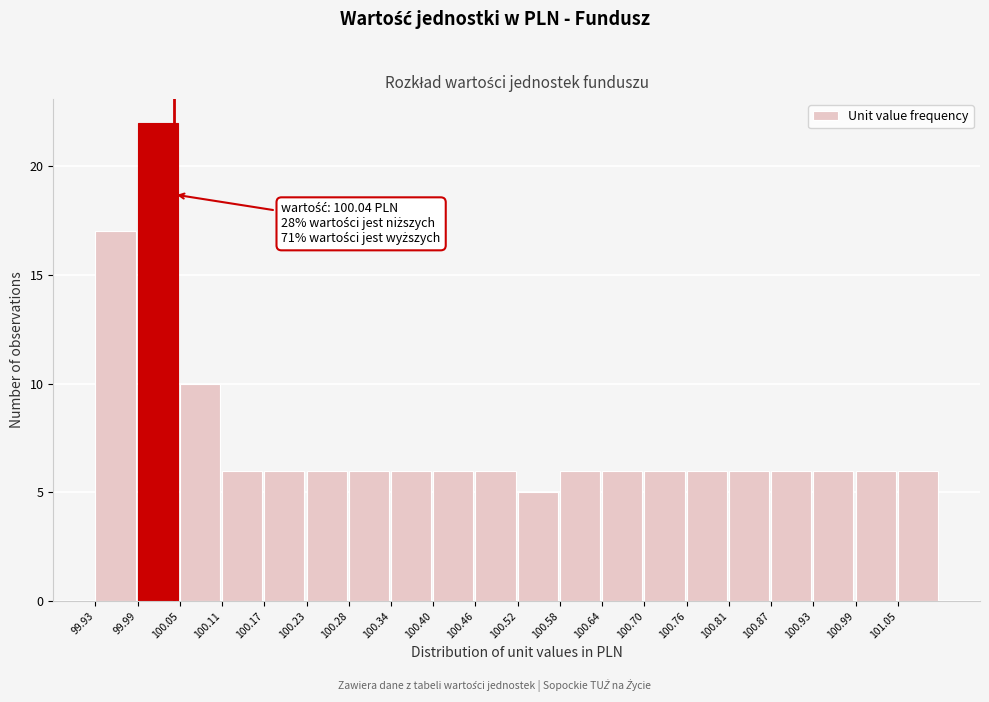

Over which range of the x-axis is the bar tallest?

99.989 to 100.048